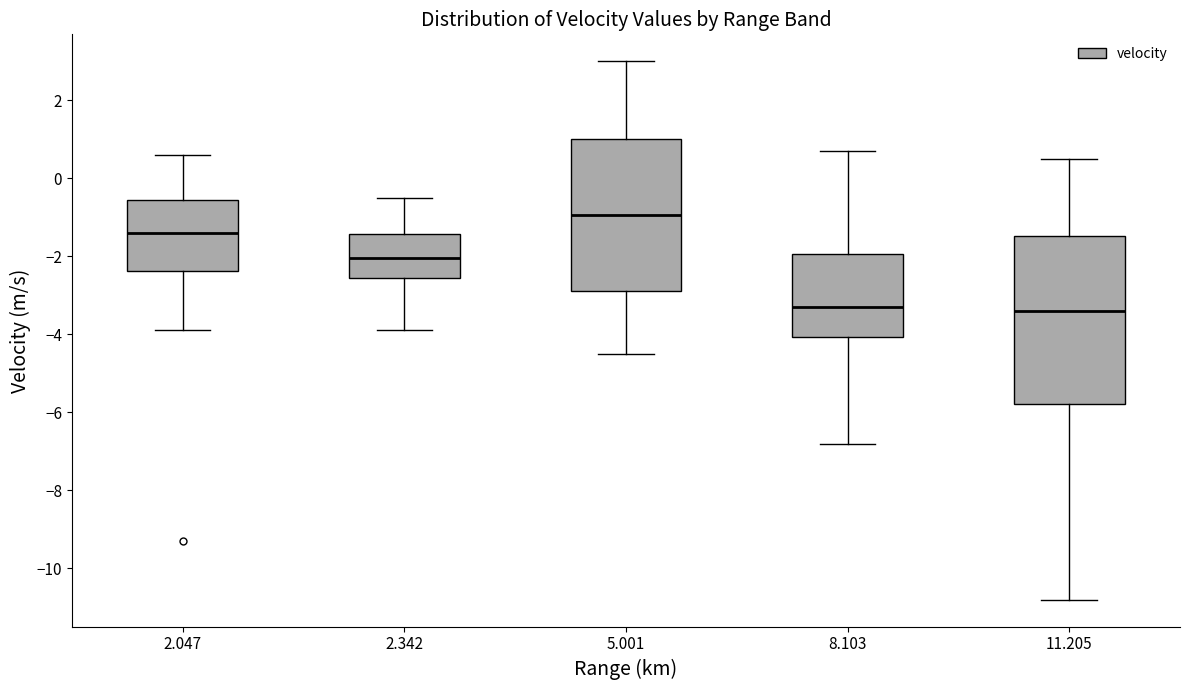

Reading left to right, read every box against the y-axis: the position of its median line, the range the box covers, and the ends of its whiskers. The values are not printed on the chart, so give them approximately, as read against the axis.

2.047: median -1.4, box -2.4 to -0.6, whiskers -3.8 to 0.6
2.342: median -2.0, box -2.6 to -1.4, whiskers -3.8 to -0.4
5.001: median -1.0, box -2.8 to 1.0, whiskers -4.4 to 3.0
8.103: median -3.2, box -4.0 to -2.0, whiskers -6.8 to 0.8
11.205: median -3.4, box -5.8 to -1.4, whiskers -10.8 to 0.6